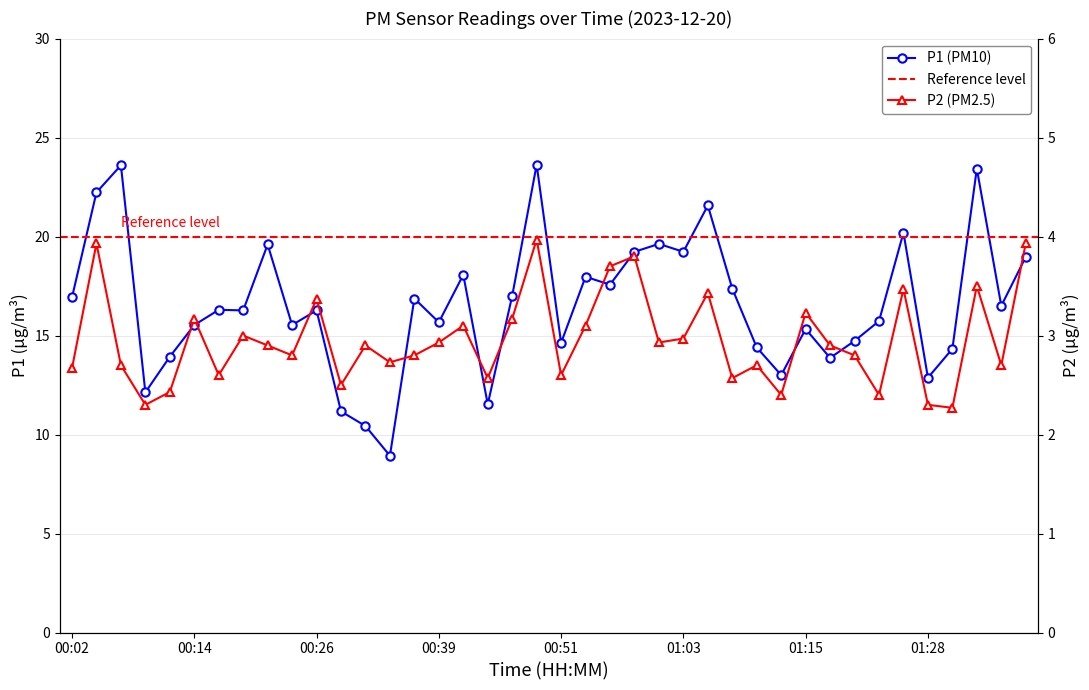

True or false: P1 and P2 intersect in this chart.

False